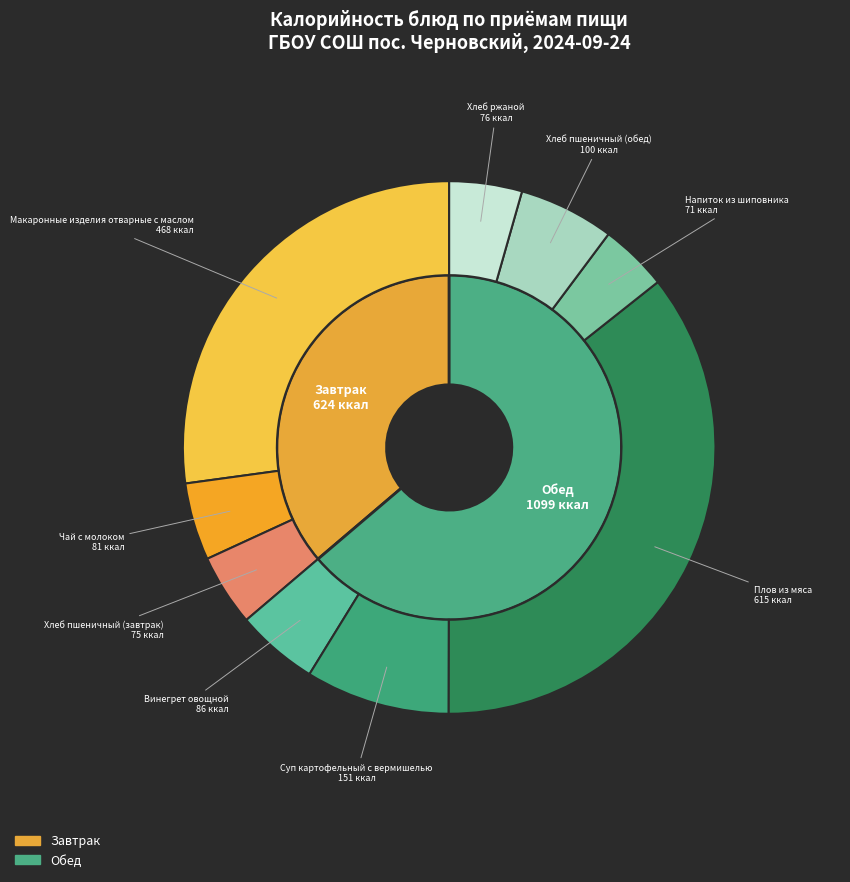

True or false: Плов из мяса accounts for 36% of the total.

True